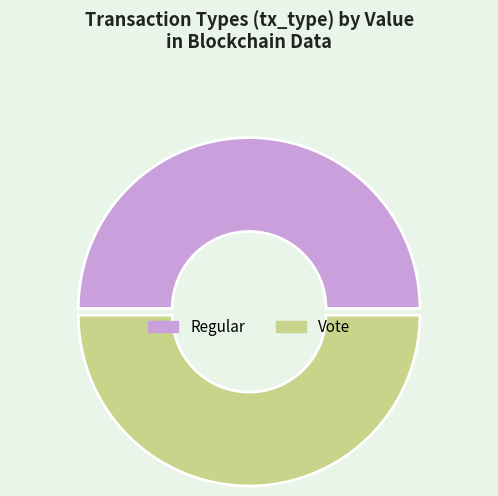

How many slices are in this pie chart?

2